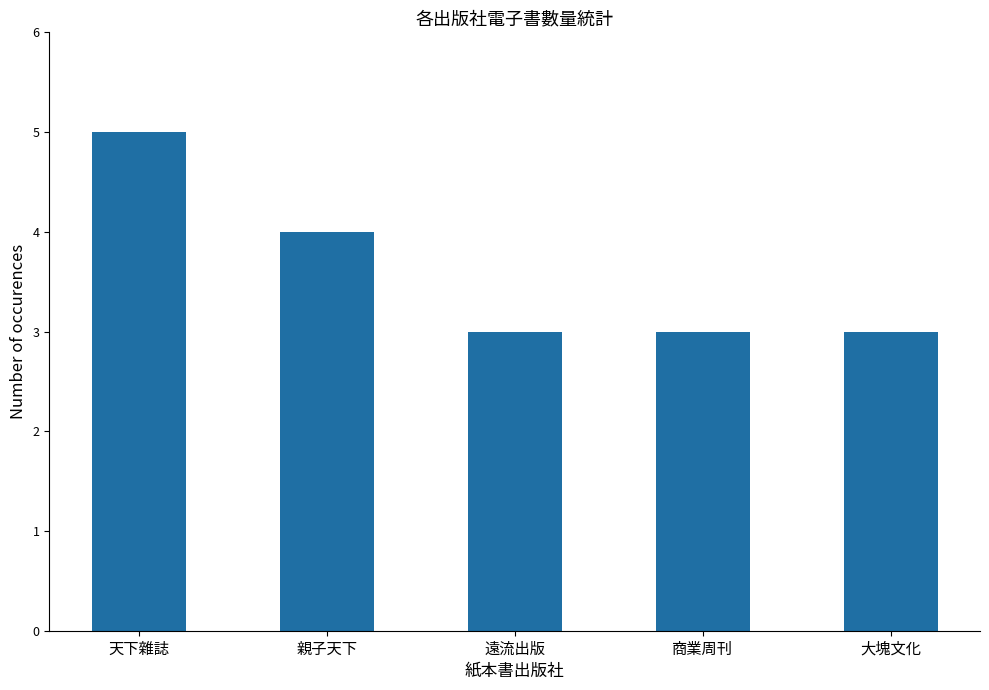

Reading right to left, list all the values displayed in this chart.

大塊文化=3	商業周刊=3	遠流出版=3	親子天下=4	天下雜誌=5